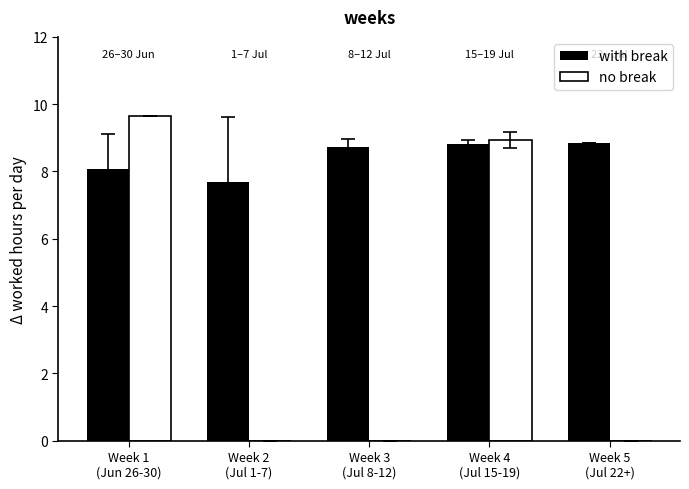

Which series has the largest total across all categories?

with break